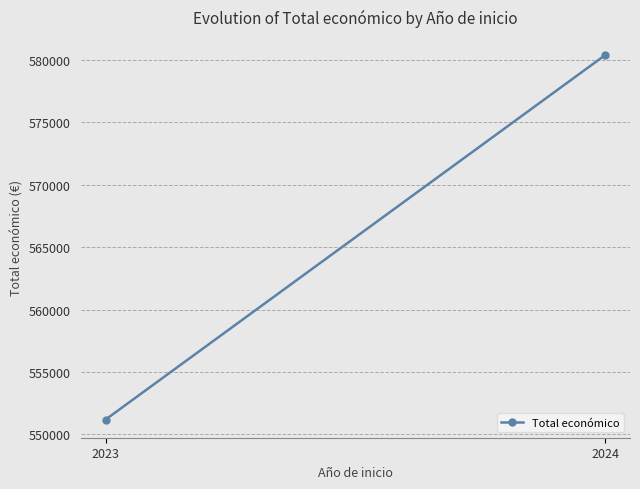

What is the sum of the values at 2024 and 2023?

1131576.9